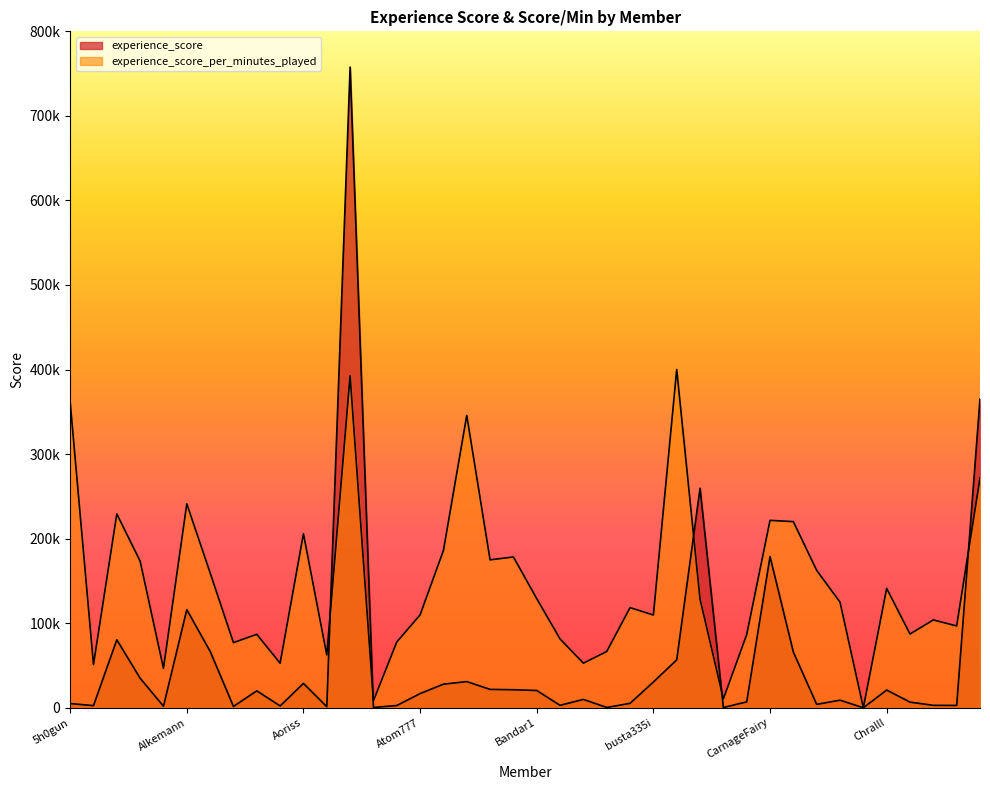

After their last crossing, which series has the higher values: experience_score or experience_score_per_minutes_played?

experience_score